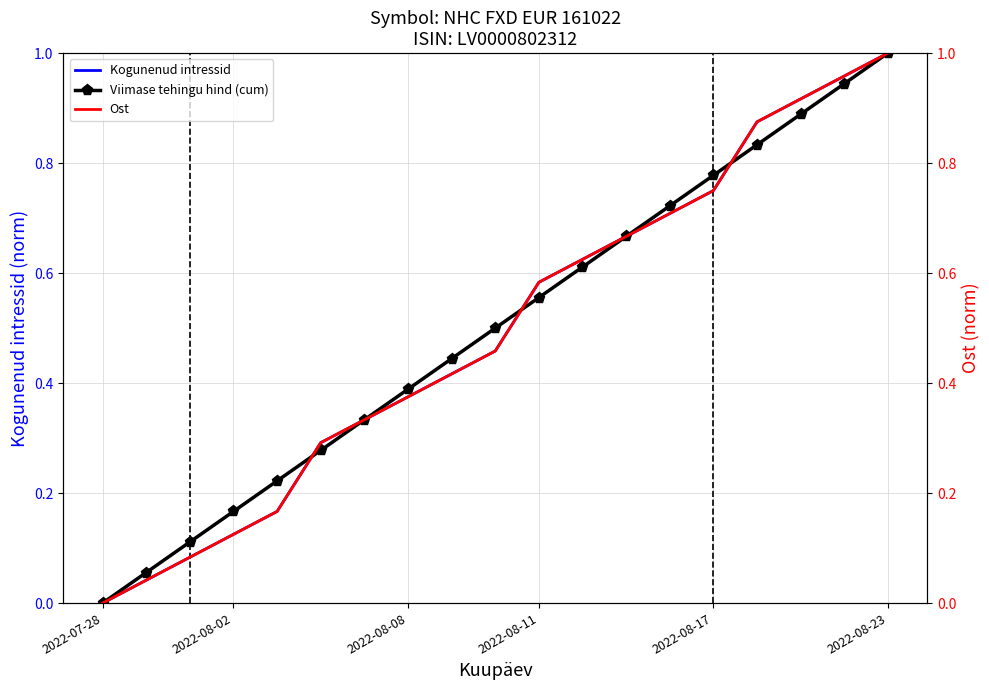

What are all the series names shown in the legend?

Kogunenud intressid, Viimase tehingu hind (cum), Ost